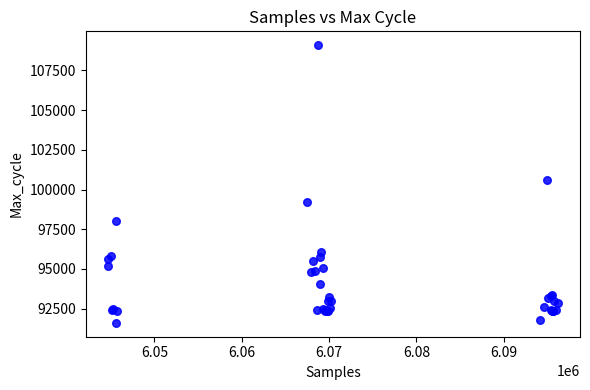

What Y value in the scatter plot is closest to 100350?

100578